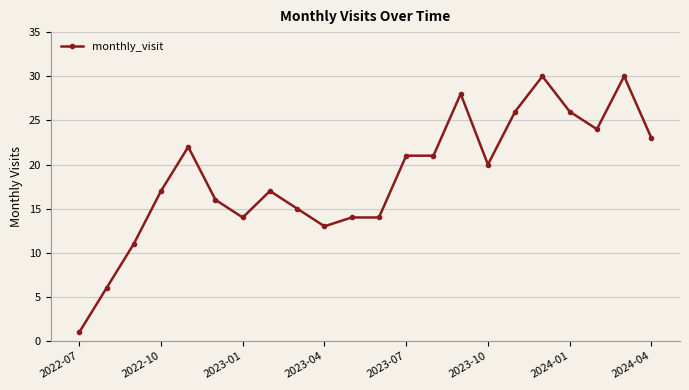

Count the number of data series in this chart.

1